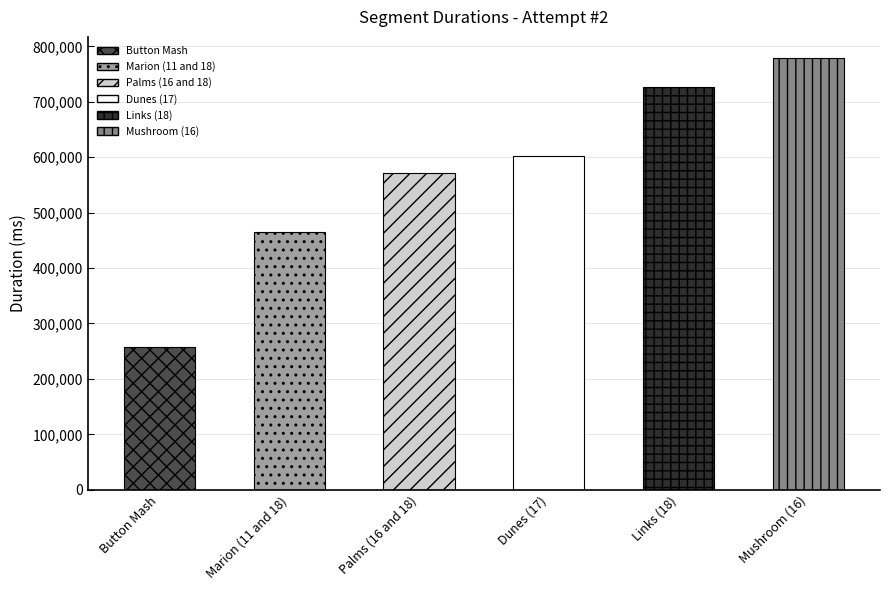

Rank the categories by value from lowest to highest.

Button Mash, Marion (11 and 18), Palms (16 and 18), Dunes (17), Links (18), Mushroom (16)